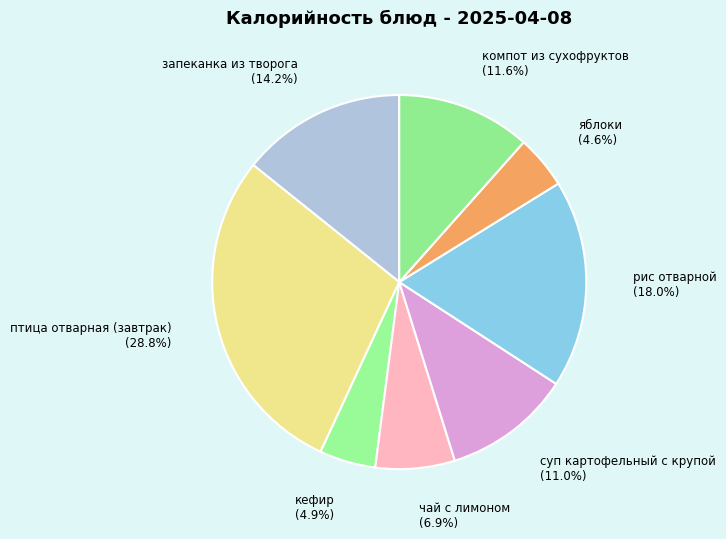

What is the largest slice in the pie chart?

птица отварная (завтрак)